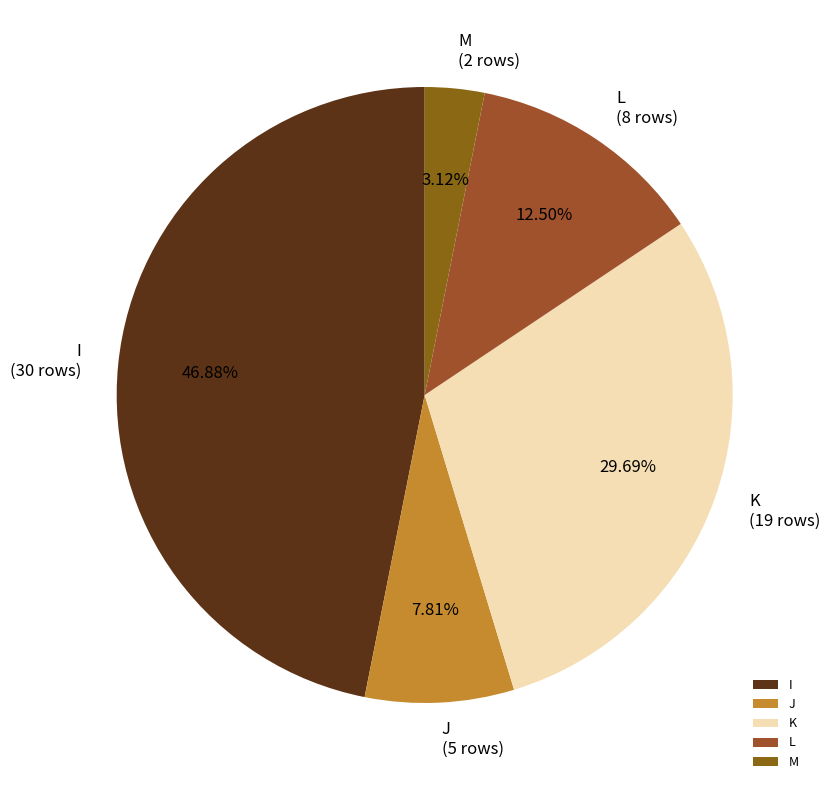

Rank the categories by value from highest to lowest.

I, K, L, J, M